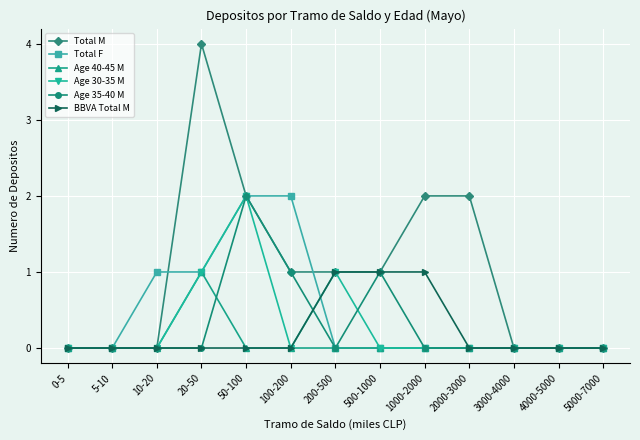

The Total F series shows 0 at 5000-7000. True or false?

True